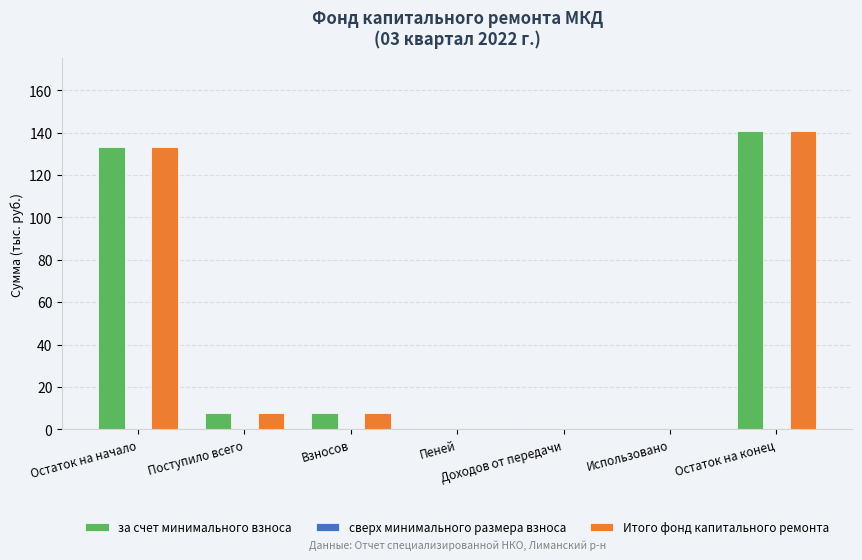

How many groups of bars are there?

7